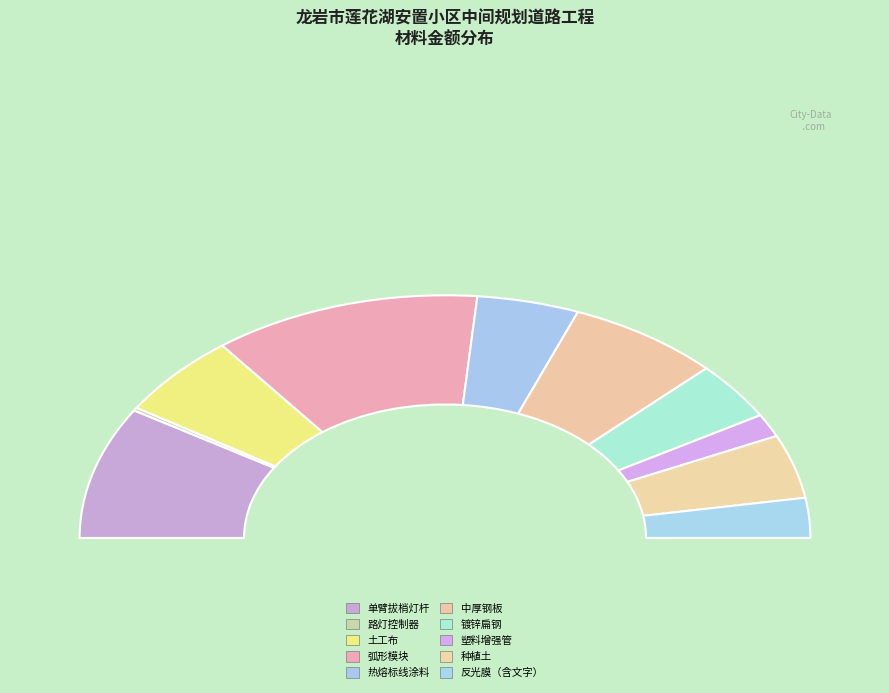

Does 种植土 represent more than half of the total?

No